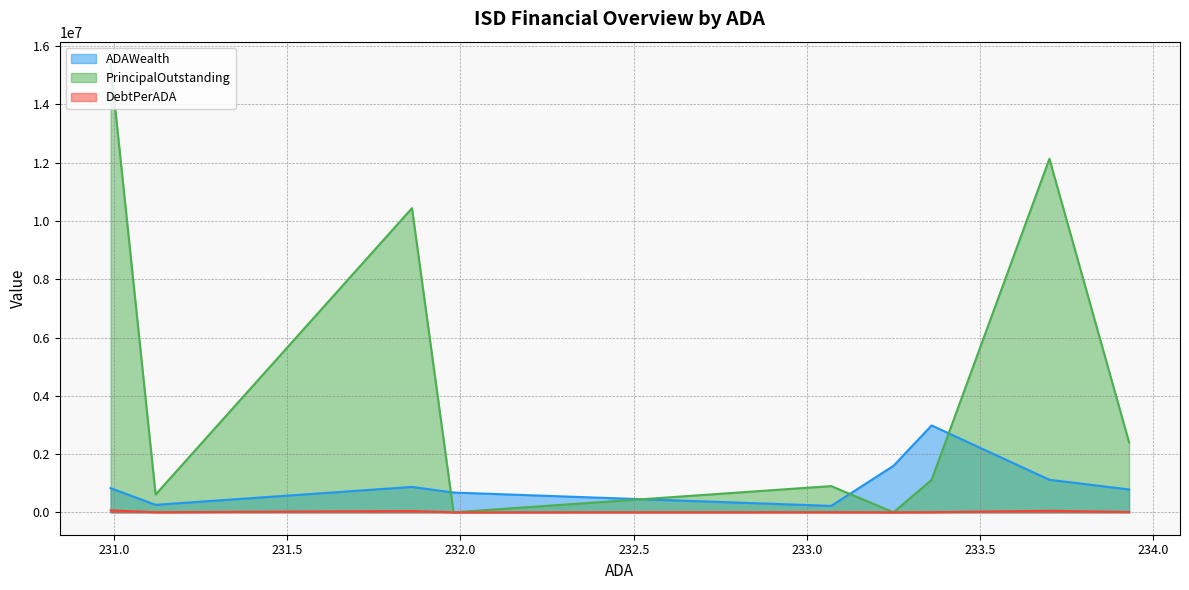

List the labels in order of PrincipalOutstanding value, smallest first.

Westbrook ISD, Kennard ISD, Meadow ISD, Northside ISDb, Round Top-Carmine ISD, Goodrich ISD, Bryson ISD, Rotan ISD, Veribest ISD